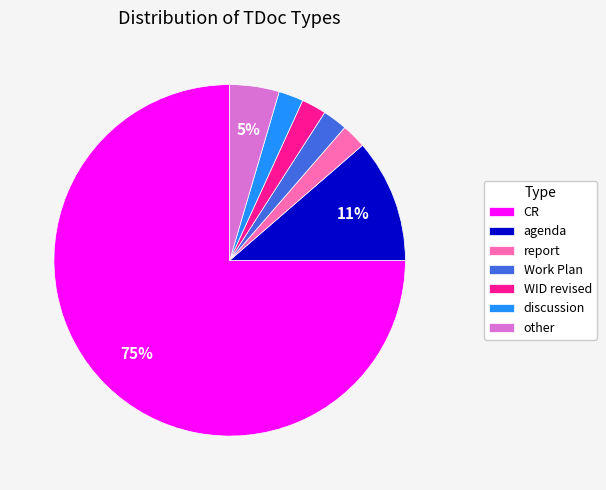

Do discussion and WID revised together represent more than half of the pie?

No